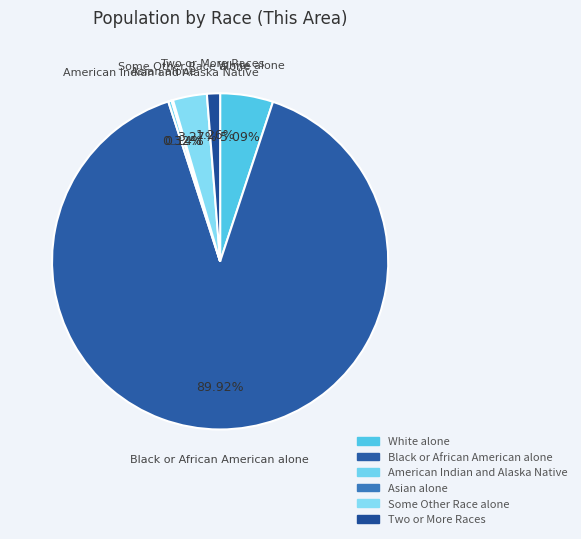

To the nearest percent, what is the difference between the largest and smallest slice percentages?

90%